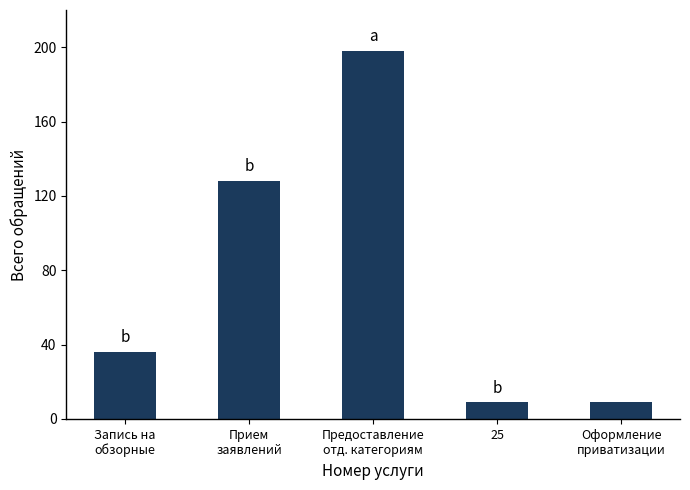

What is the smallest value displayed?

9